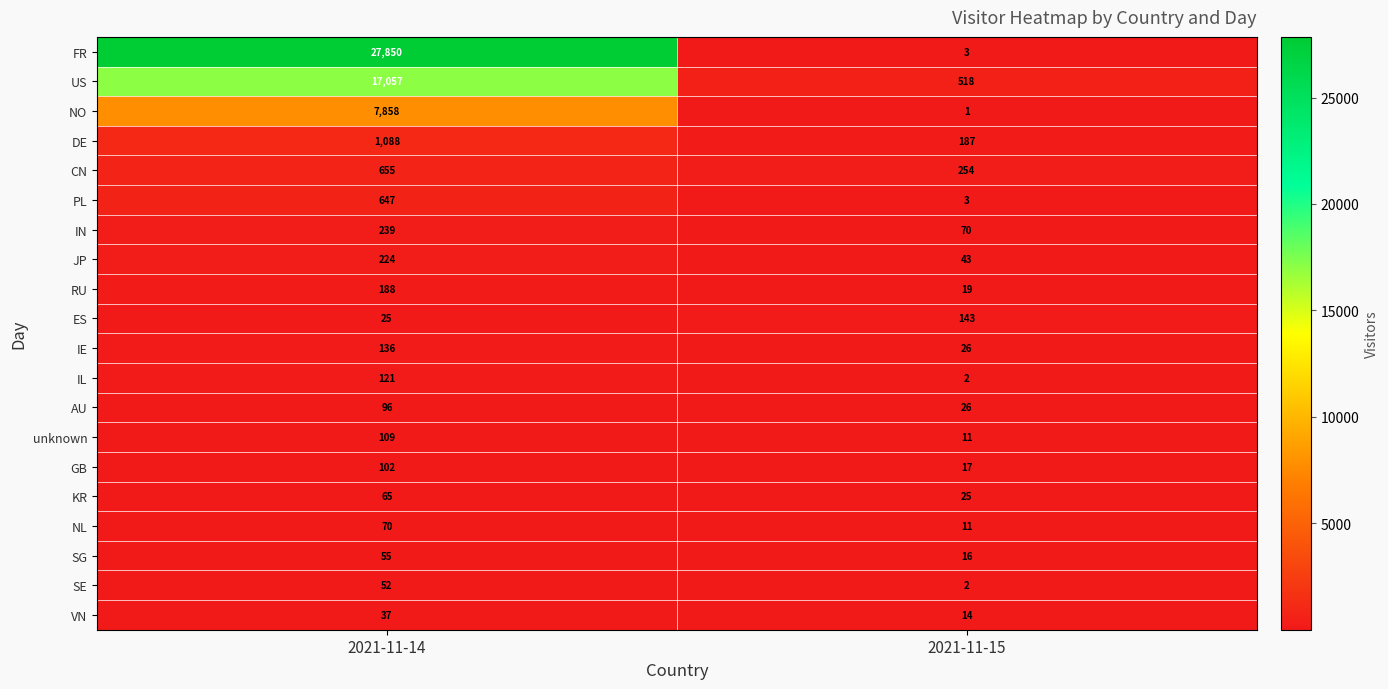

What is the sum of all VN values?

51